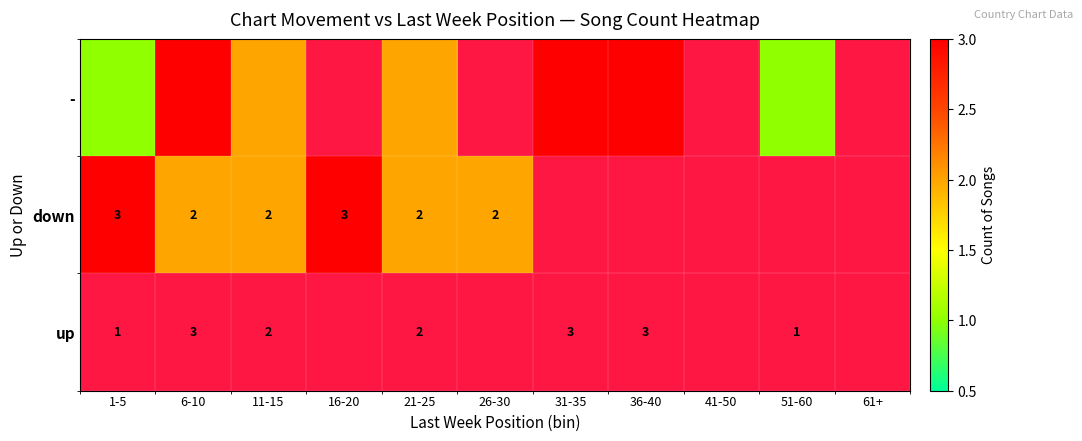

What is the spread (max minus min) of values at 6-10?

3